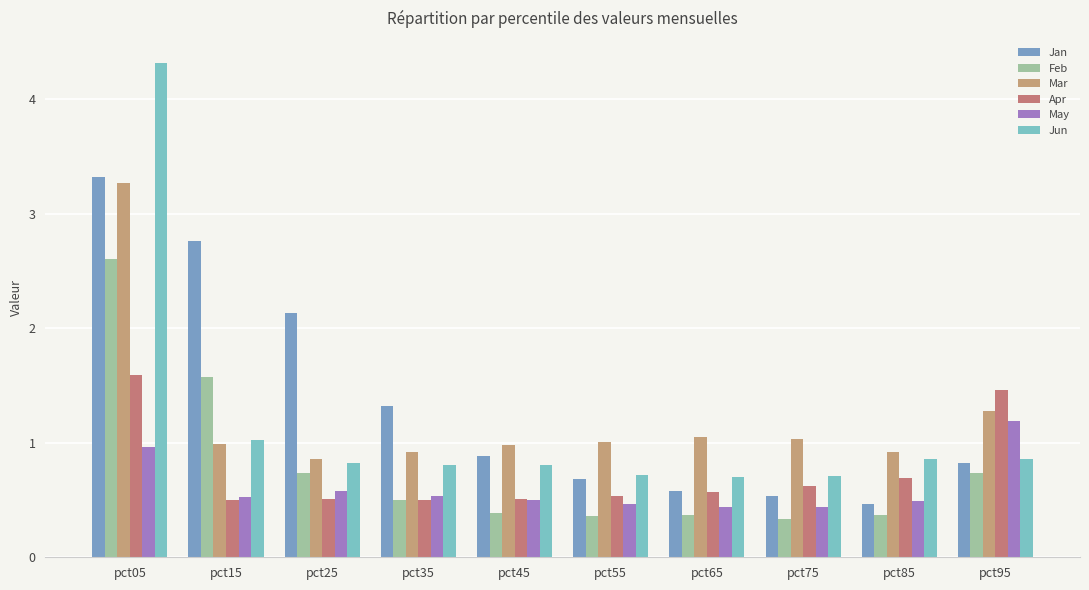

Count the number of categories in the chart.

10